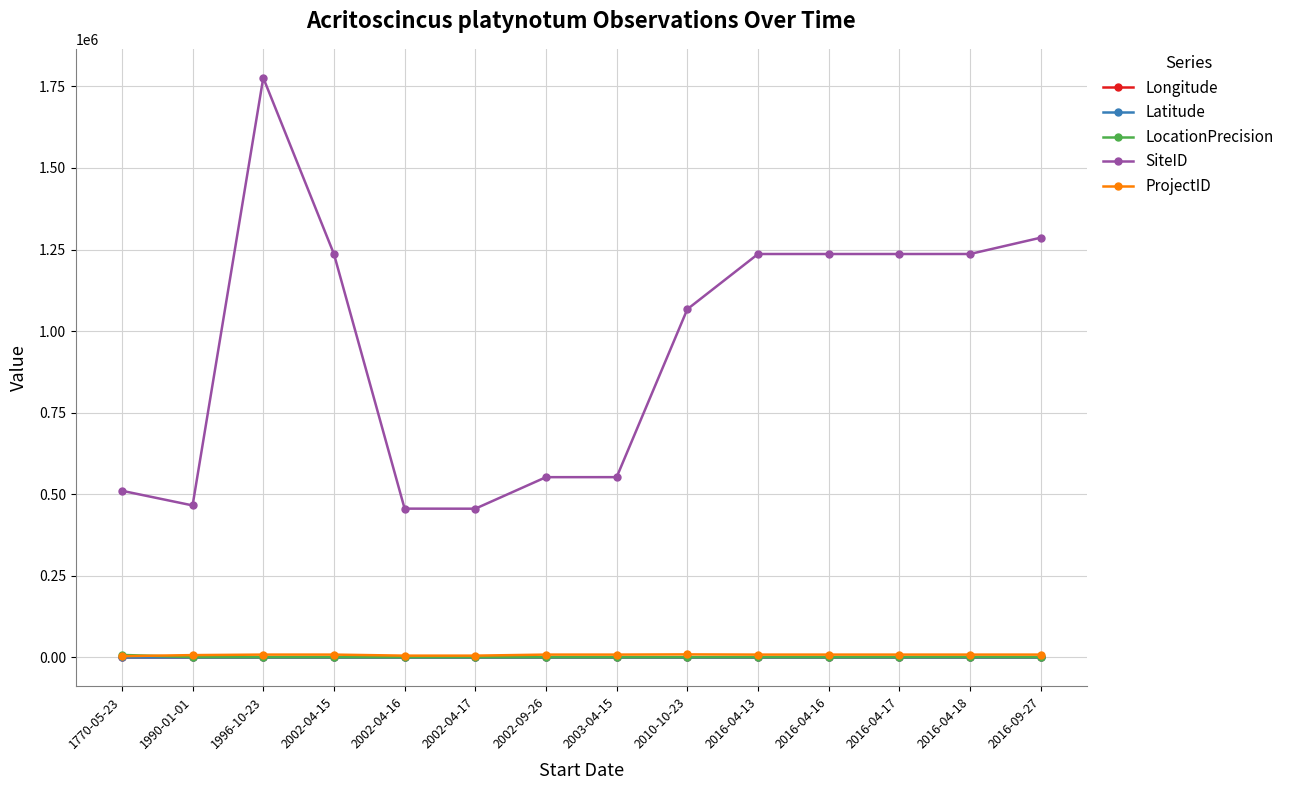

What position from the right is 1770-05-23?

14